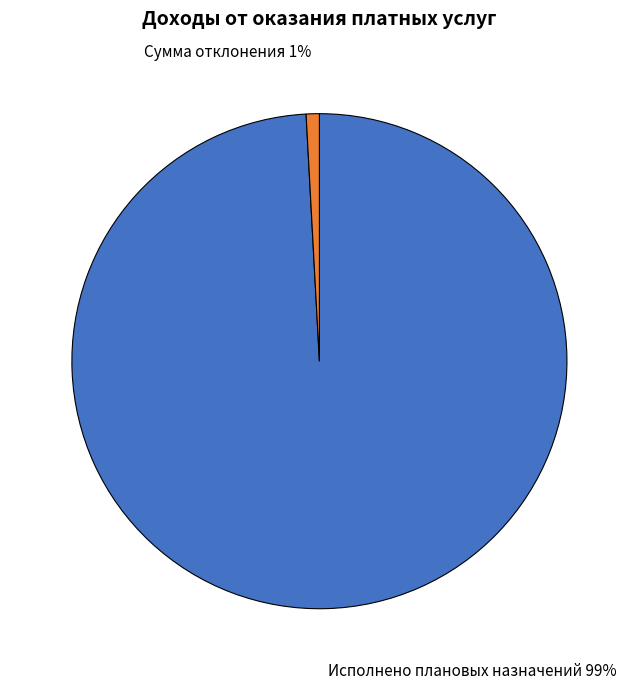

To the nearest percent, what is the average slice percentage?

50%